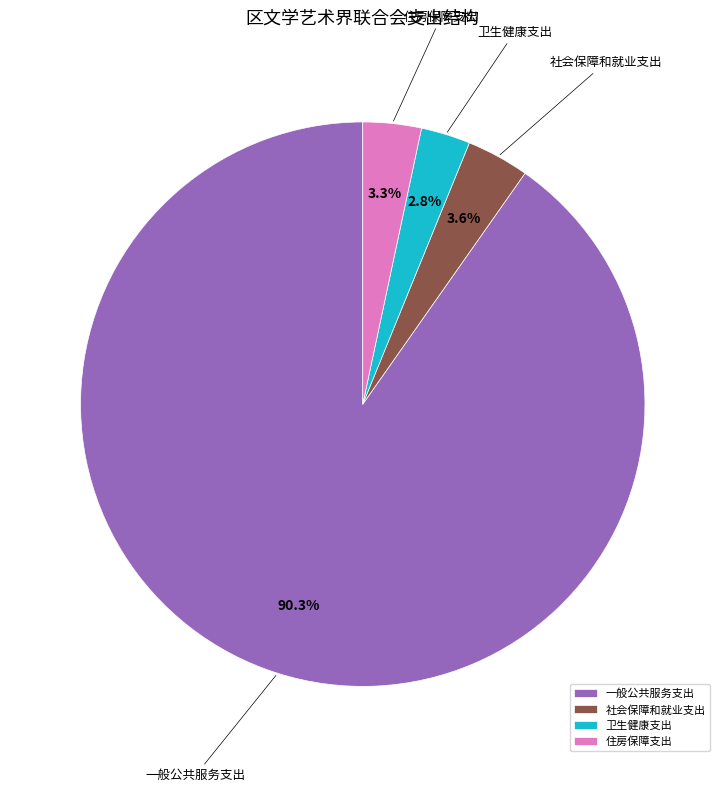

Which has a higher value, 住房保障支出 or 卫生健康支出?

住房保障支出